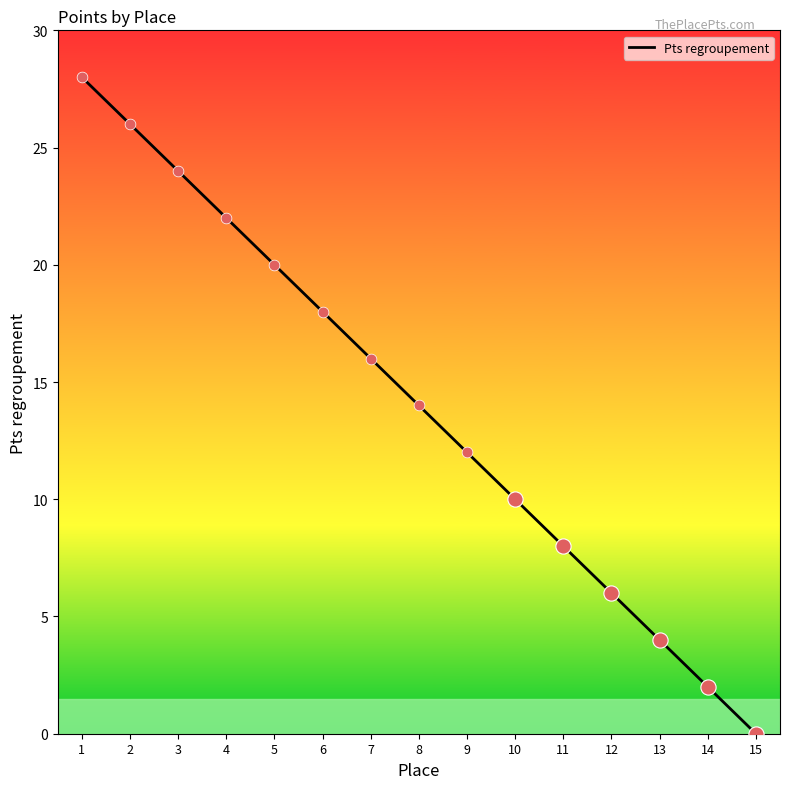

Between 12 and 15, which is larger?

12